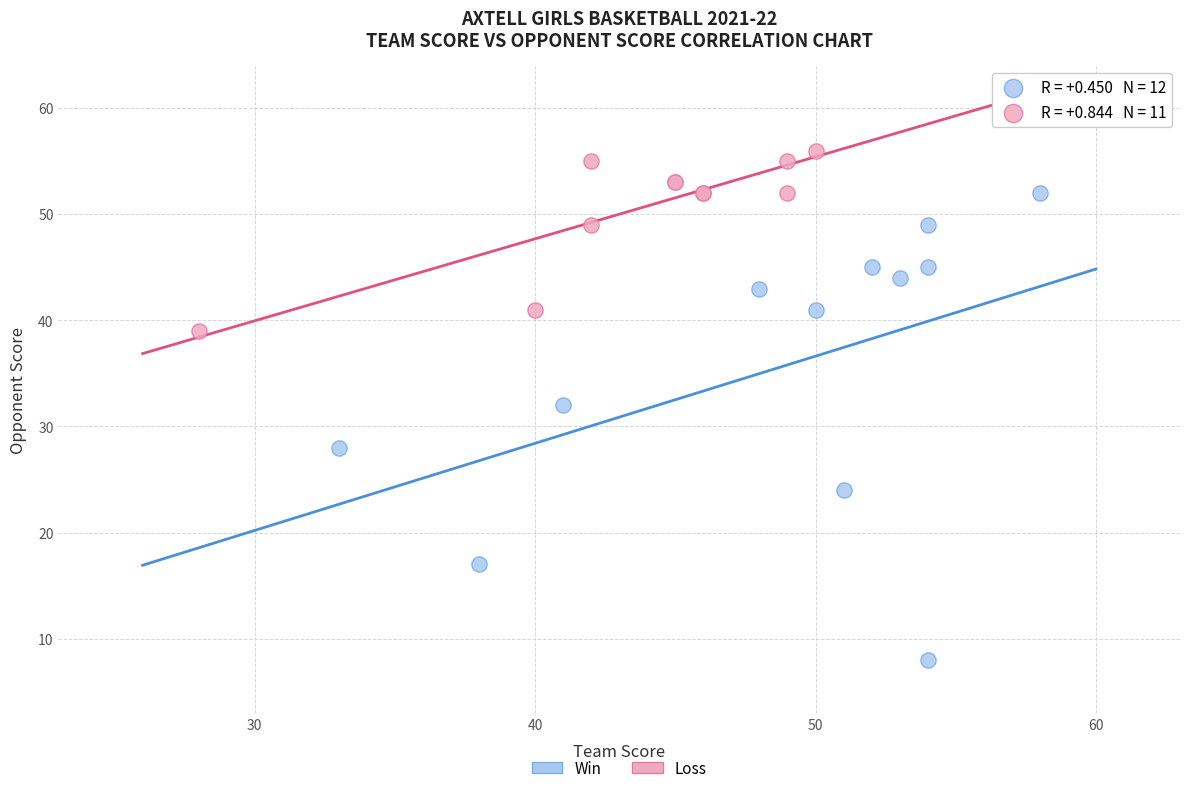

Which series contains the lowest Y value?

Win